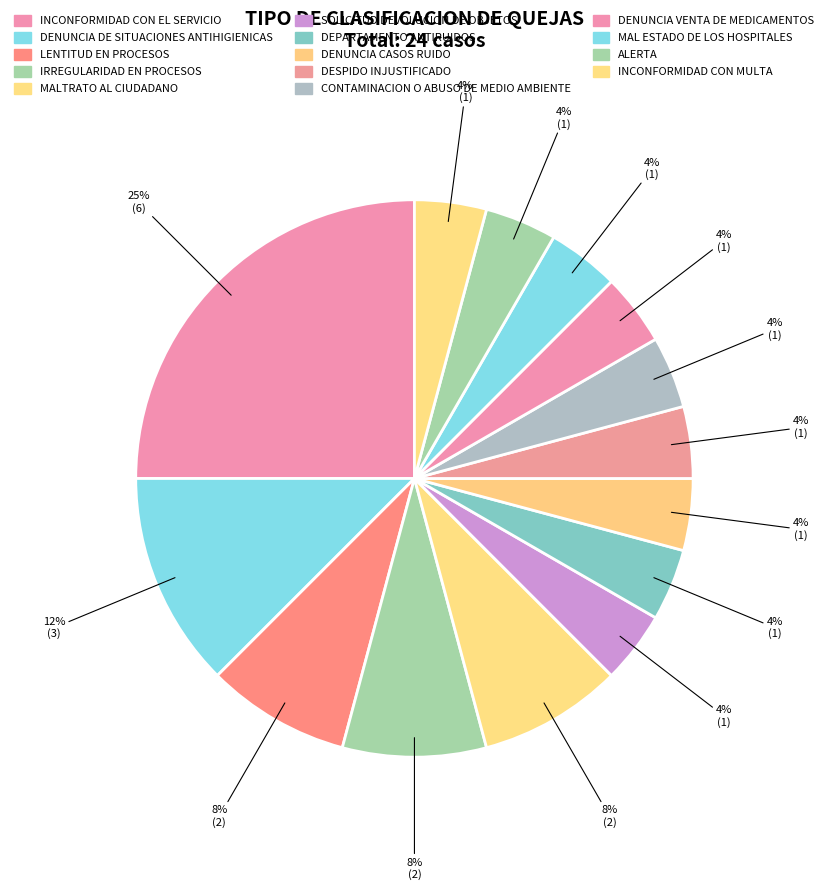

How many segments does this pie chart have?

14